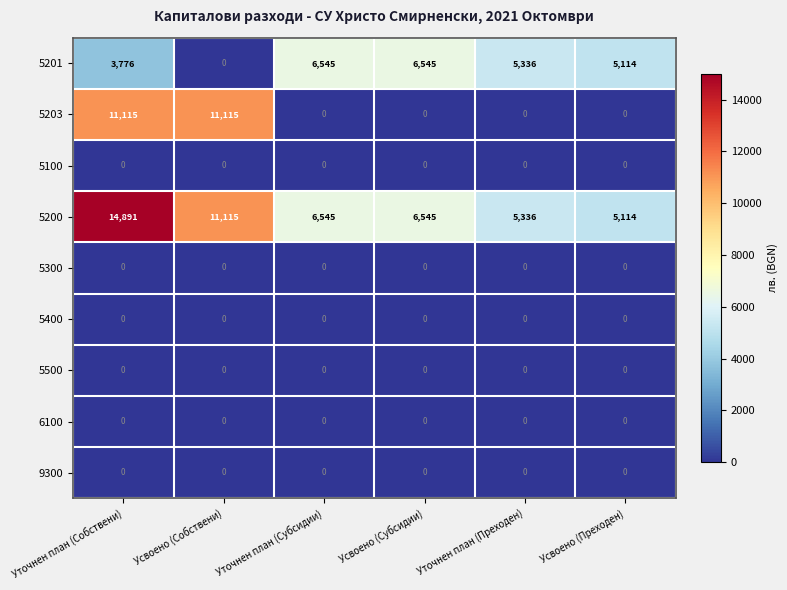

At which category is the sum across all series the highest?

Уточнен план (Собствени)